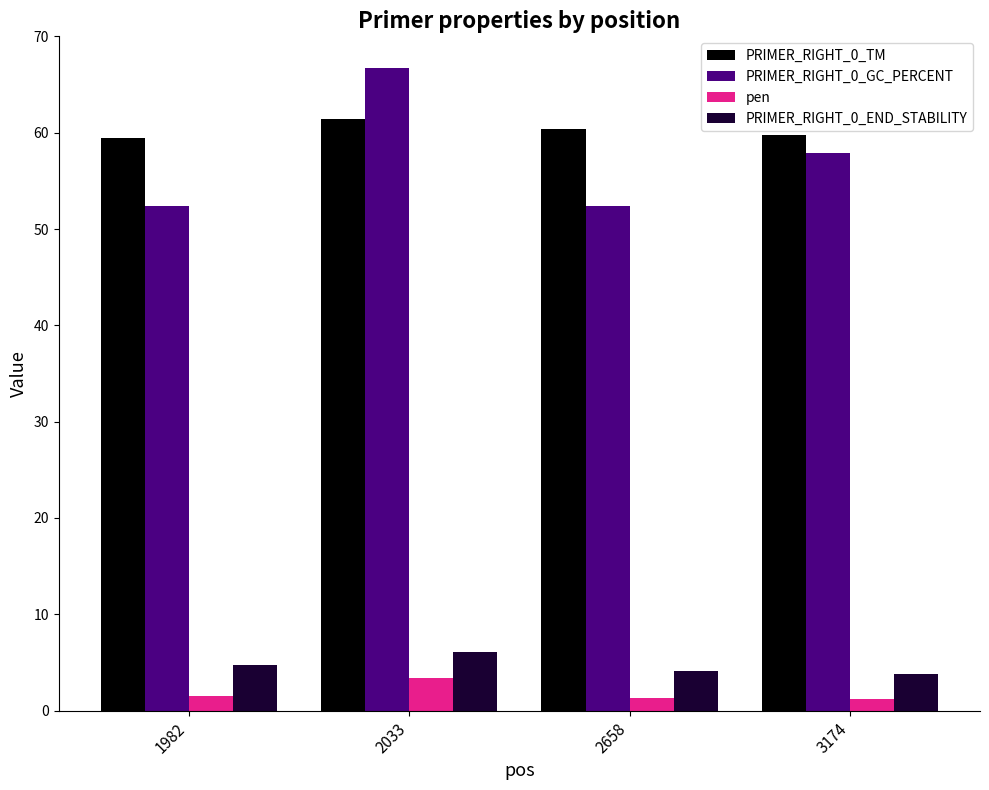

Is it true that PRIMER_RIGHT_0_TM equals 59.5 at 1982?

True